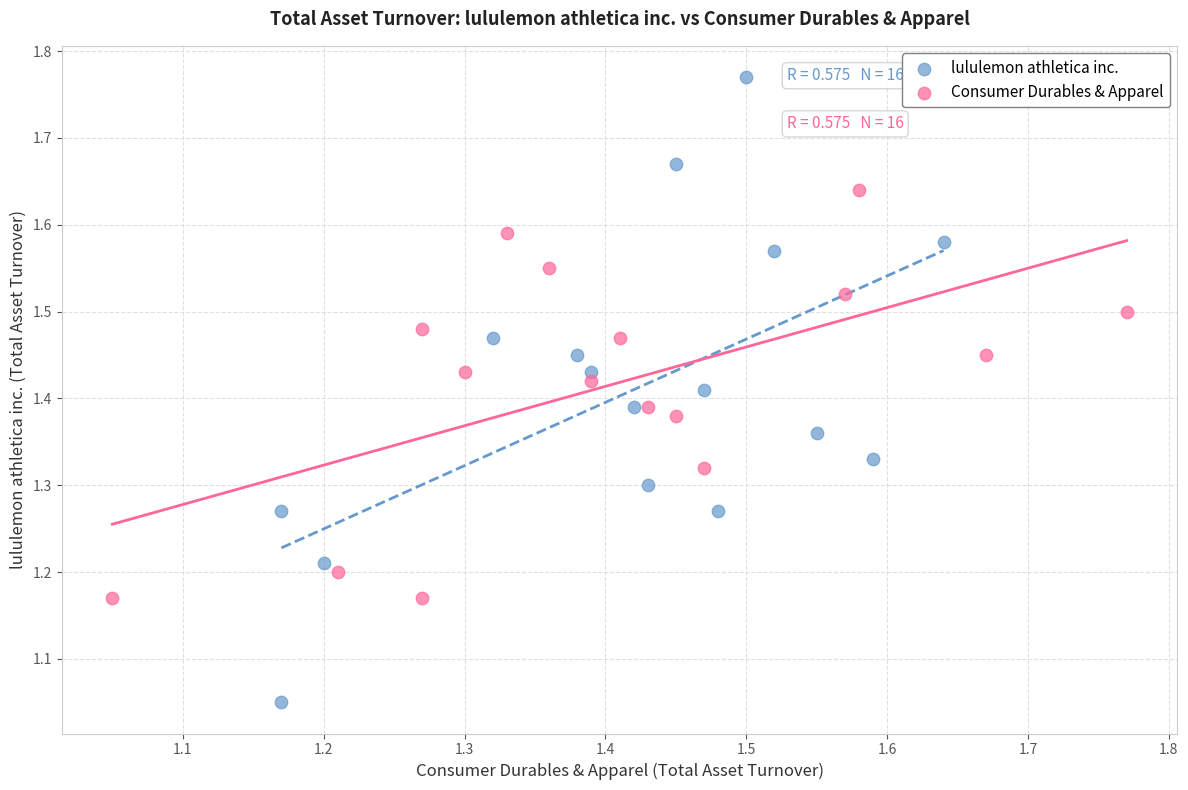

Which series contains the highest Y value?

lululemon athletica inc.